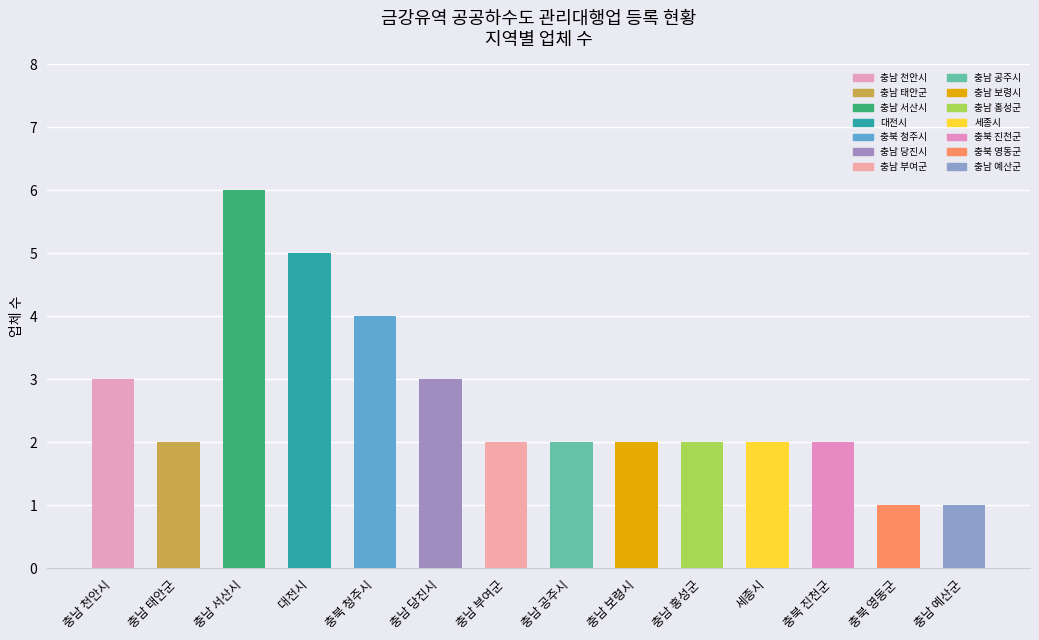

The chart shows a value of 2 at 충남 보령시. True or false?

True